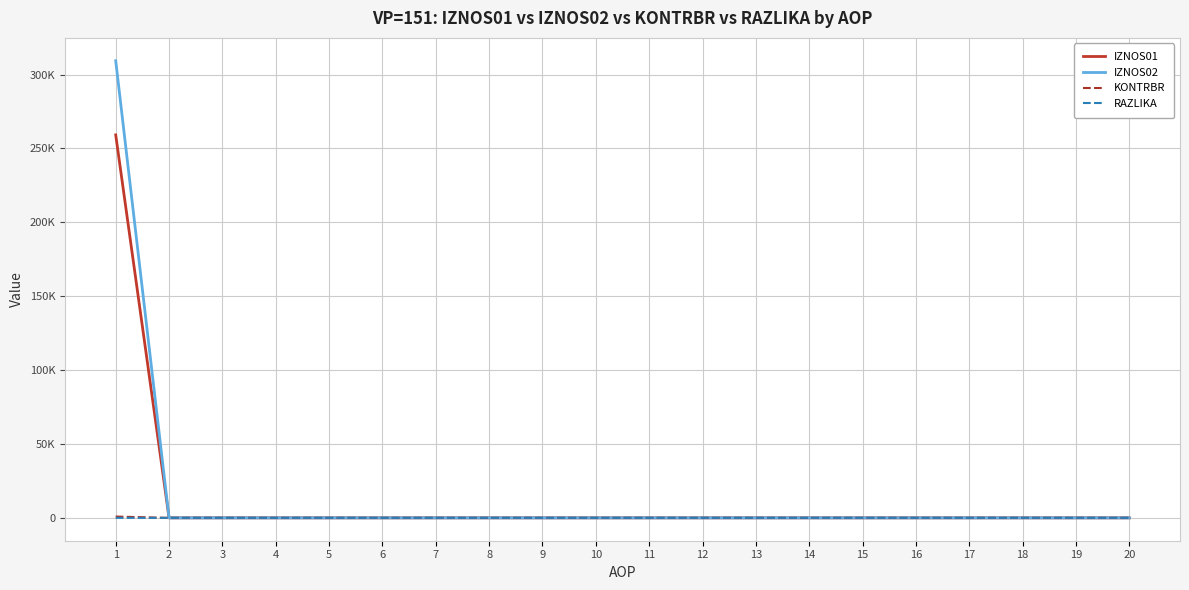

Reading left to right, what are all the values shown in this chart?

IZNOS01: 1=259175.9	2=0.0	3=0.0	4=0.0	5=0.0	6=0.0	7=0.0	8=0.0	9=0.0	10=0.0	11=0.0	12=0.0	13=0.0	14=0.0	15=0.0	16=0.0	17=0.0	18=0.0	19=0.0	20=0.0
IZNOS02: 1=309366.0	2=0.0	3=0.0	4=0.0	5=0.0	6=0.0	7=0.0	8=0.0	9=0.0	10=0.0	11=0.0	12=0.0	13=0.0	14=0.0	15=0.0	16=0.0	17=0.0	18=0.0	19=0.0	20=0.0
KONTRBR: 1=877.9	2=0.0	3=0.0	4=0.0	5=0.0	6=0.0	7=0.0	8=0.0	9=0.0	10=0.0	11=0.0	12=0.0	13=0.0	14=0.0	15=0.0	16=0.0	17=0.0	18=0.0	19=0.0	20=0.0
RAZLIKA: 1=0.1	2=0.0	3=0.0	4=0.0	5=0.0	6=0.0	7=0.0	8=0.0	9=0.0	10=0.0	11=0.0	12=0.0	13=0.0	14=0.0	15=0.0	16=0.0	17=0.0	18=0.0	19=0.0	20=0.0